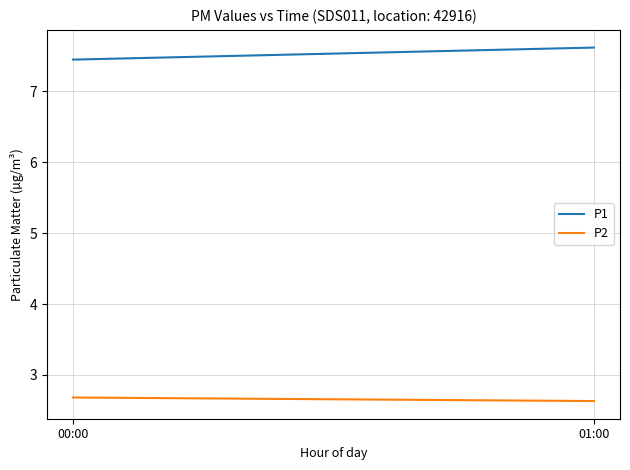

What is the sum of the P1 values at 01:00 and 00:00?

15.1